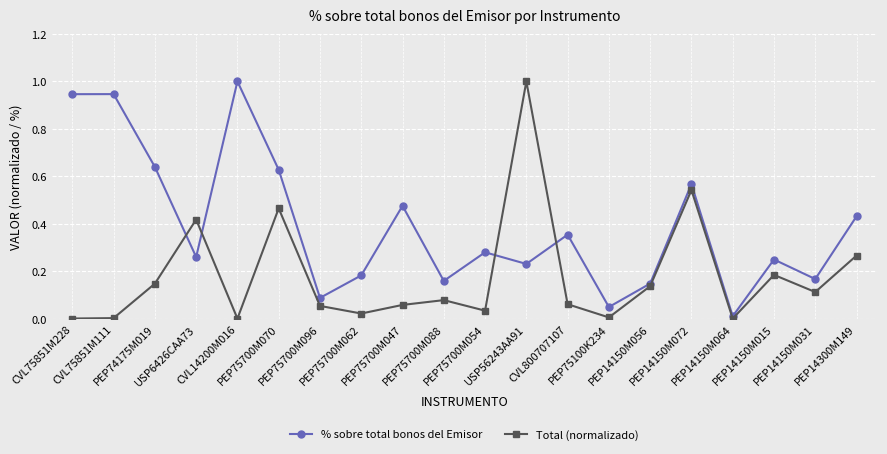

True or false: % sobre total bonos del Emisor and Total (normalizado) intersect in this chart.

True